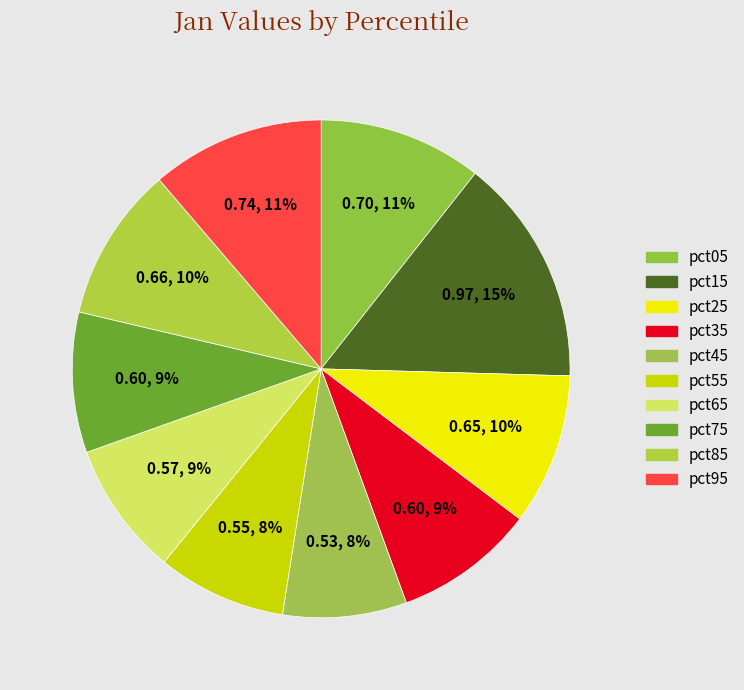

Which category has the biggest portion of the pie?

pct15